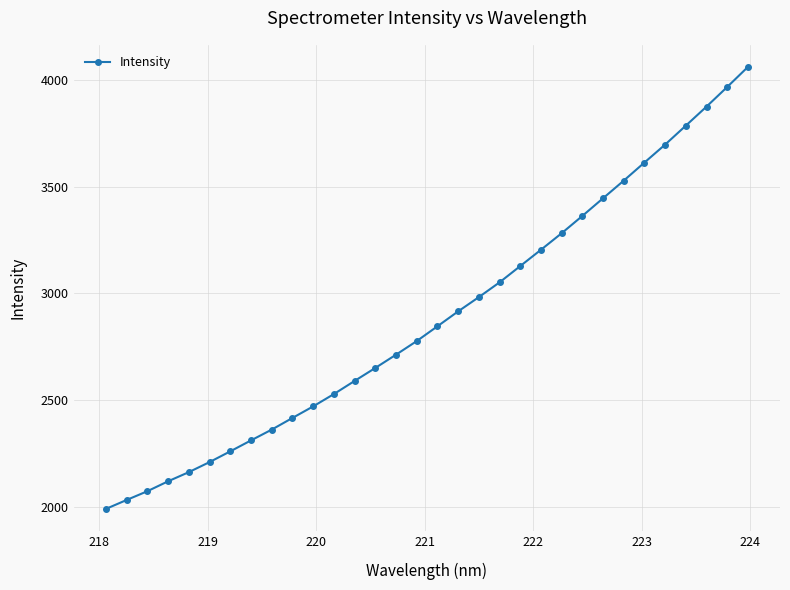

What is the value of the 17th point from the left?

2845.9